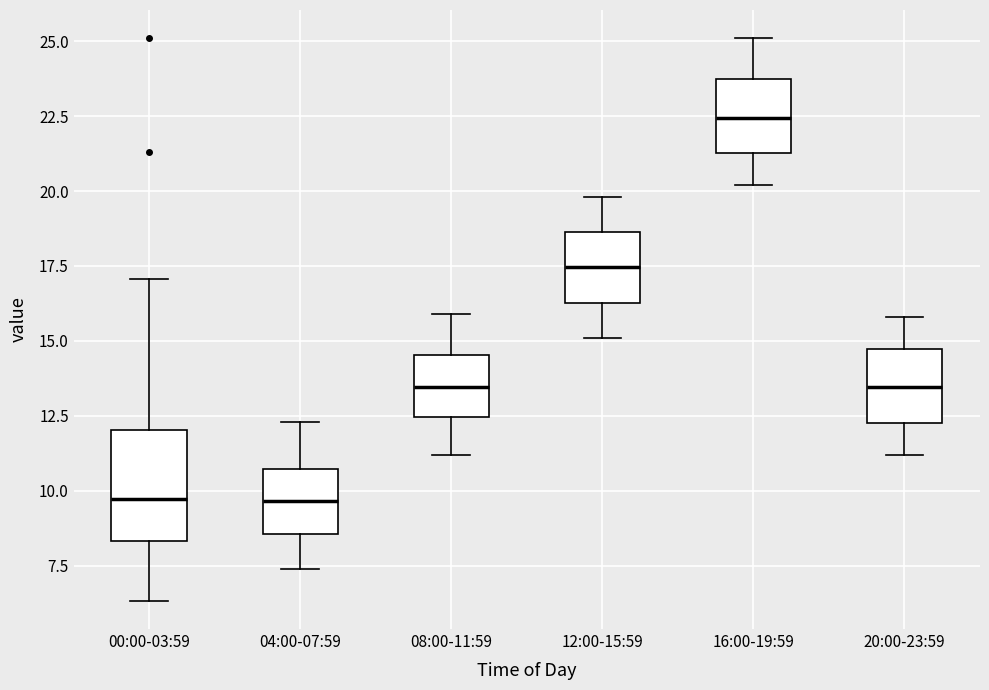

Reading left to right, read every box against the y-axis: the position of its median line, the range the box covers, and the ends of its whiskers. The values are not printed on the chart, so give them approximately, as read against the axis.

00:00-03:59: median 9.5, box 8.5 to 12.0, whiskers 6.5 to 17.0
04:00-07:59: median 9.5, box 8.5 to 10.5, whiskers 7.5 to 12.5
08:00-11:59: median 13.5, box 12.5 to 14.5, whiskers 11.0 to 16.0
12:00-15:59: median 17.5, box 16.5 to 18.5, whiskers 15.0 to 20.0
16:00-19:59: median 22.5, box 21.5 to 23.5, whiskers 20.0 to 25.0
20:00-23:59: median 13.5, box 12.5 to 14.5, whiskers 11.0 to 16.0